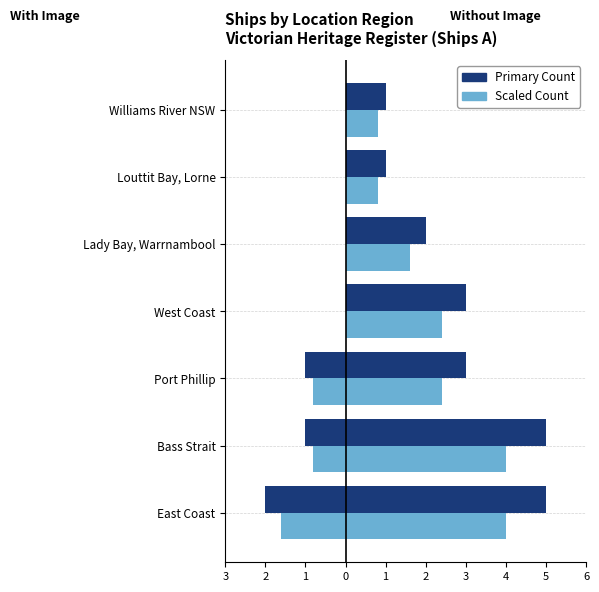

True or false: Without Image has a value of 4.8 at Port Phillip.

False